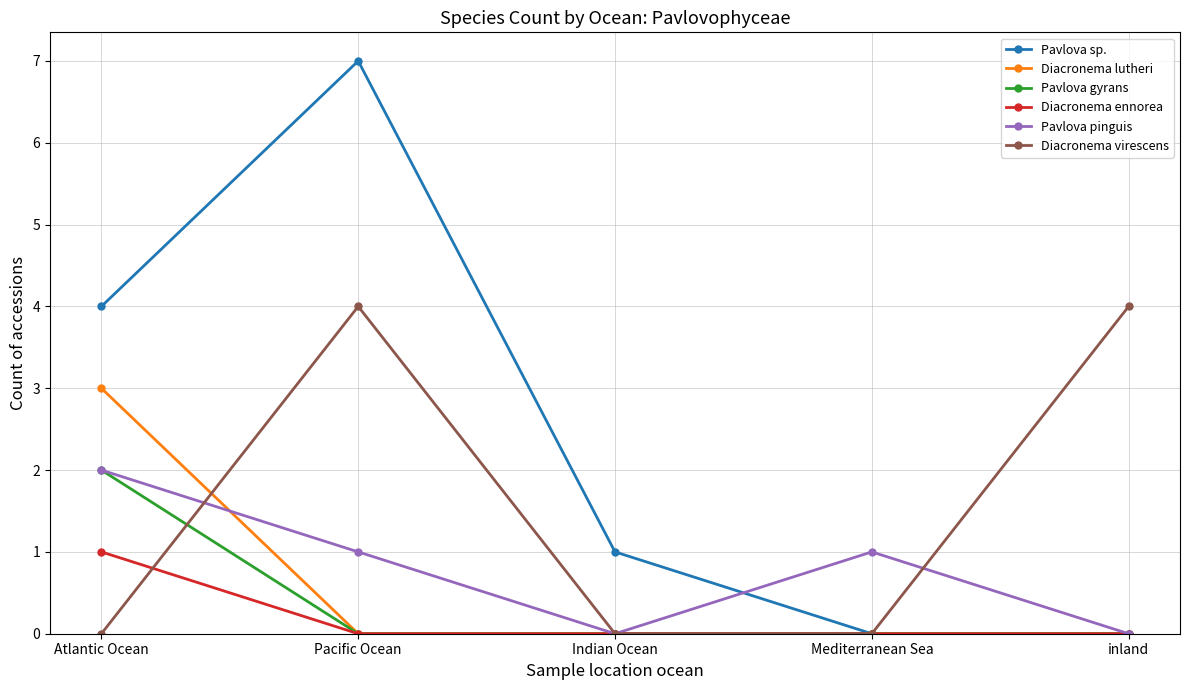

What is the total value across all series at inland?

4